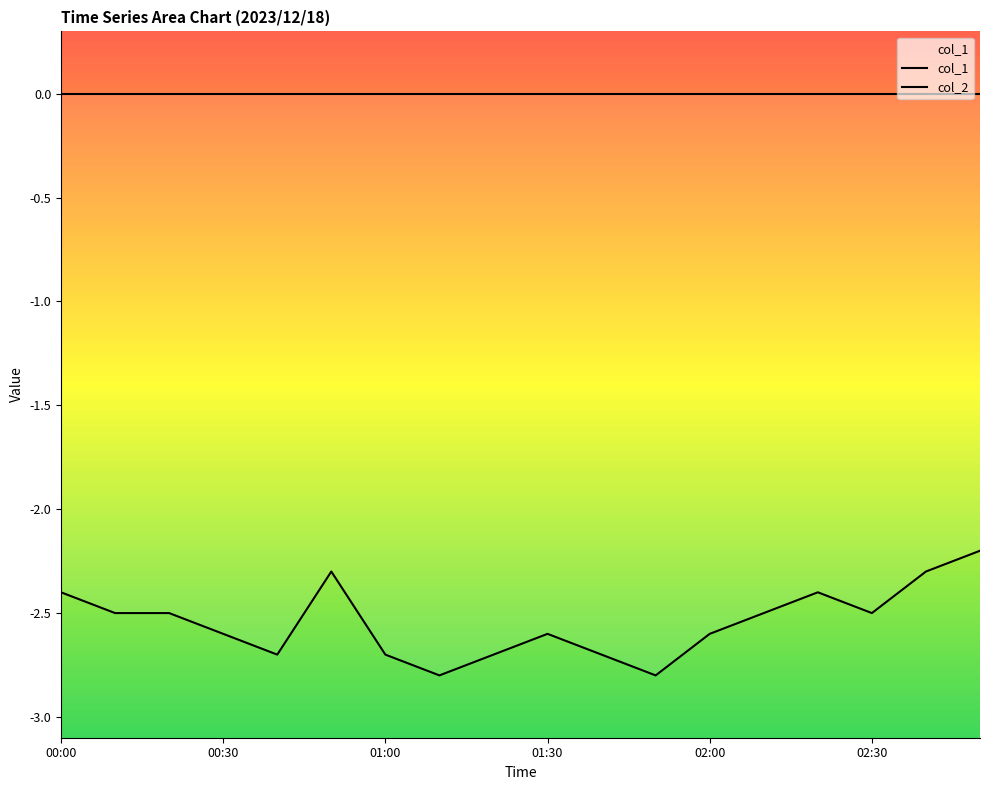

Reading left to right, list all the values displayed in this chart.

col_1: 0.0	0.0	0.0	0.0	0.0	0.0	0.0	0.0	0.0	0.0	0.0	0.0	0.0	0.0	0.0	0.0	0.0	0.0
col_2: -2.4	-2.5	-2.5	-2.6	-2.7	-2.3	-2.7	-2.8	-2.7	-2.6	-2.7	-2.8	-2.6	-2.5	-2.4	-2.5	-2.3	-2.2